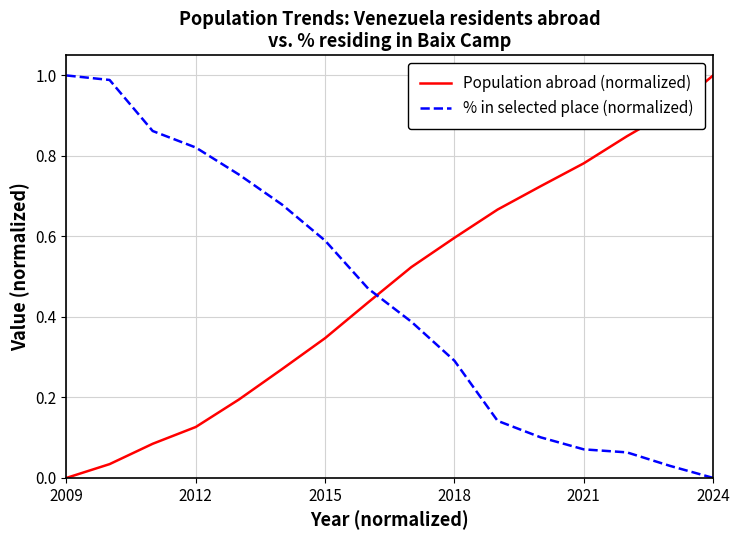

How many distinct data groups are displayed?

2